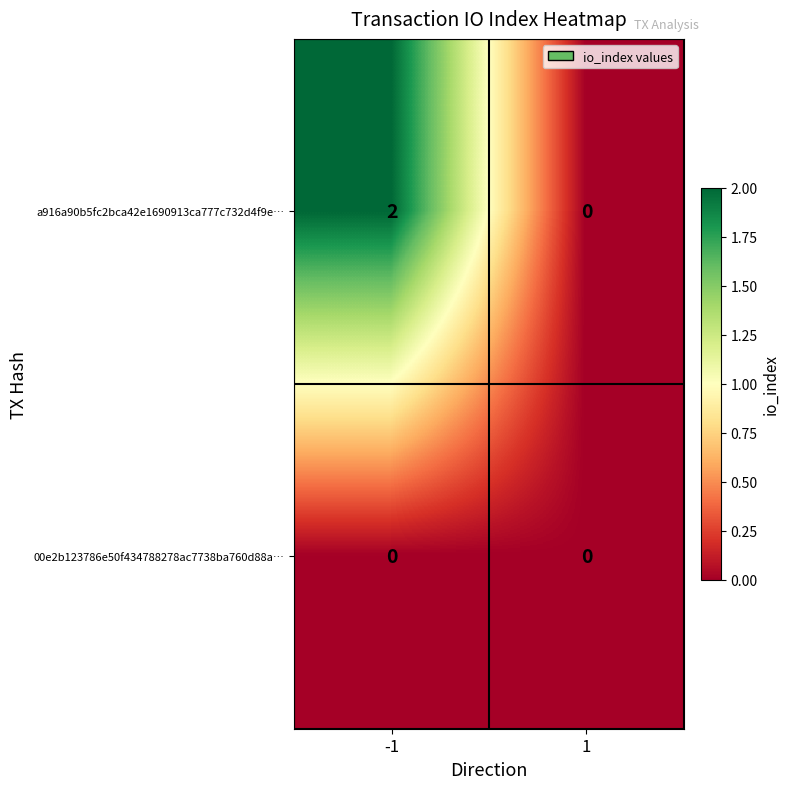

Is it true that 00e2b123786e50f434788278ac7738ba760d88a… equals 0 at 1?

True